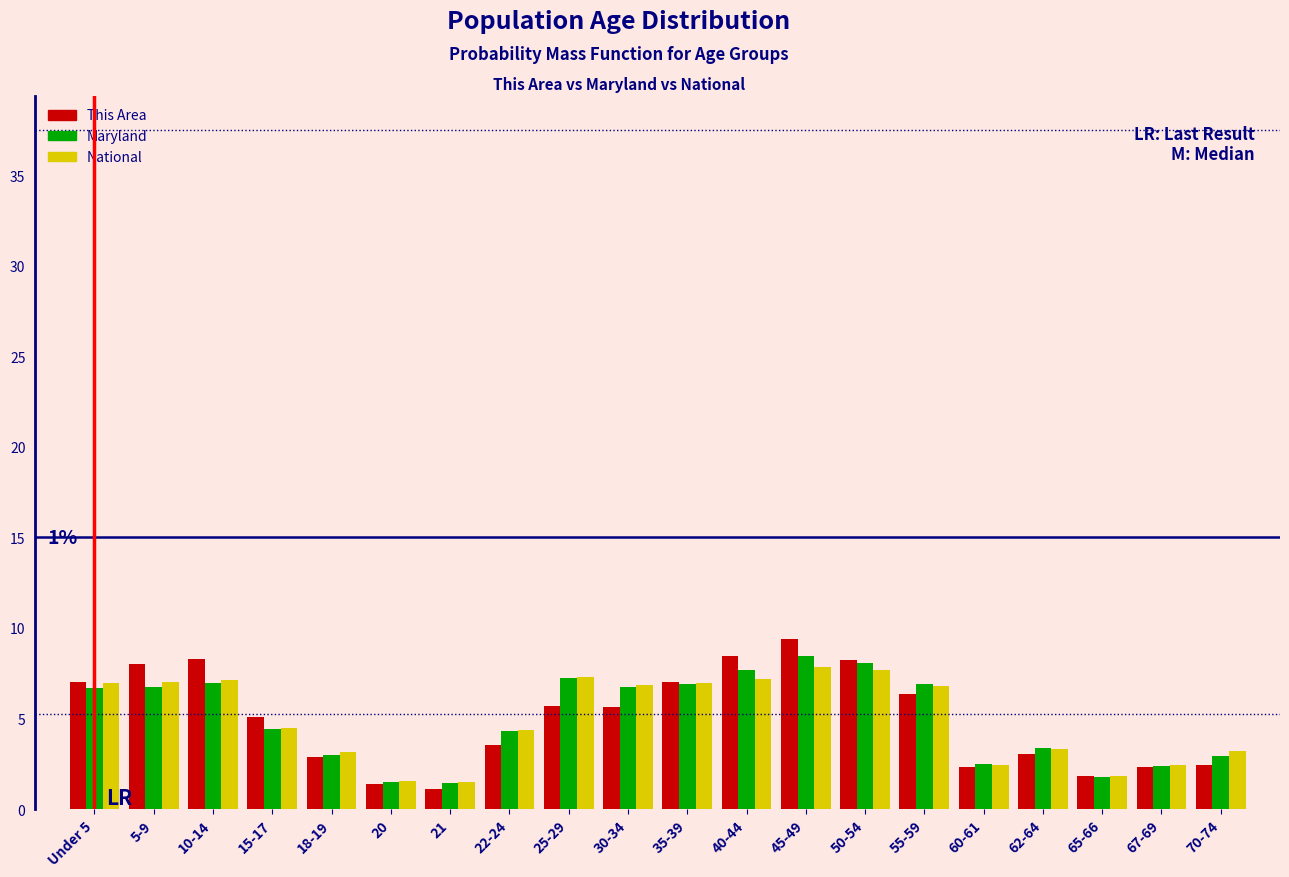

What is the total value across all series at 5-9?

21.7